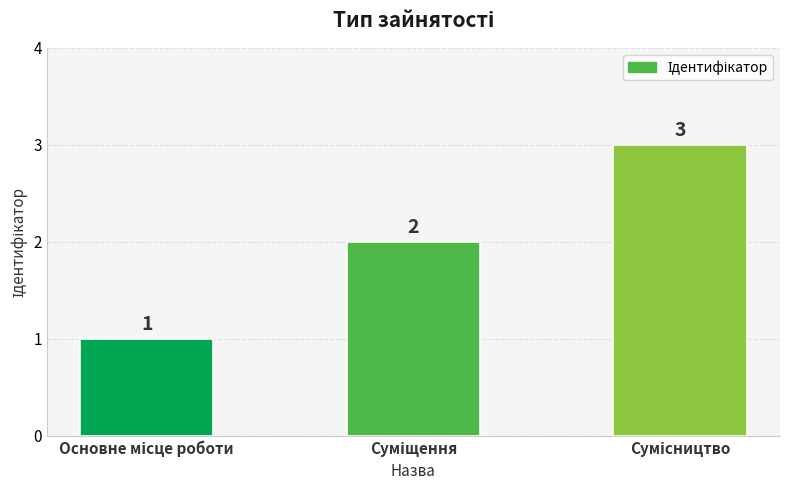

What is the value of the 1st bar from the left?

1